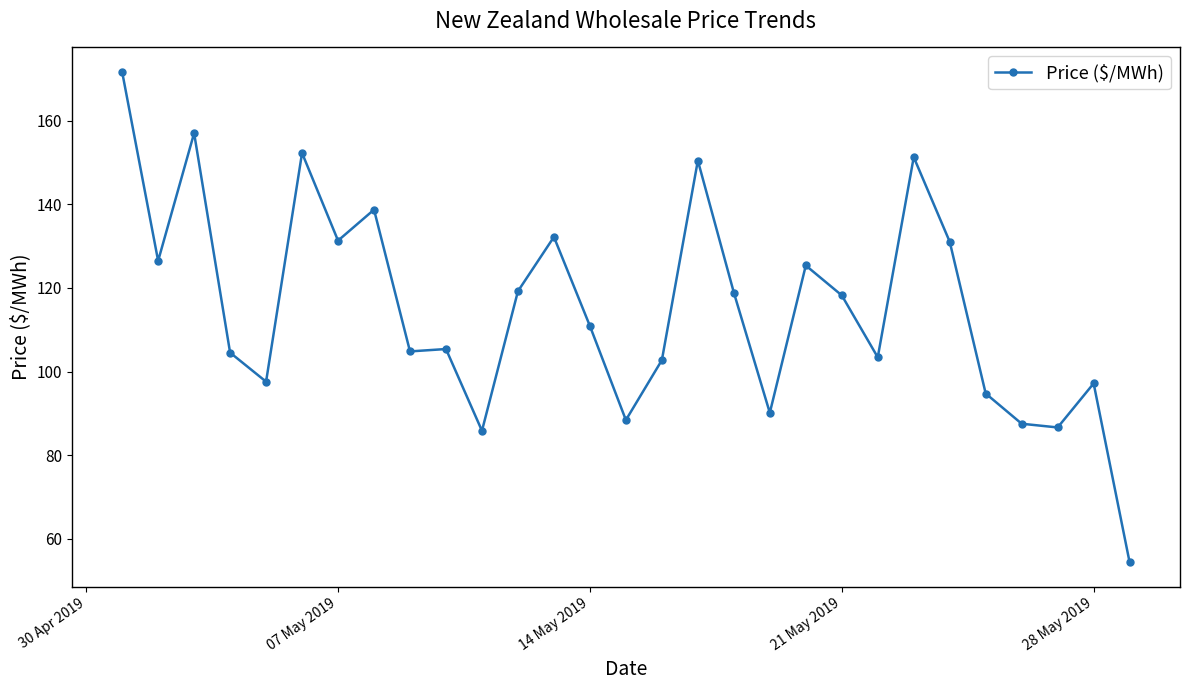

What is the smallest value displayed?

54.3